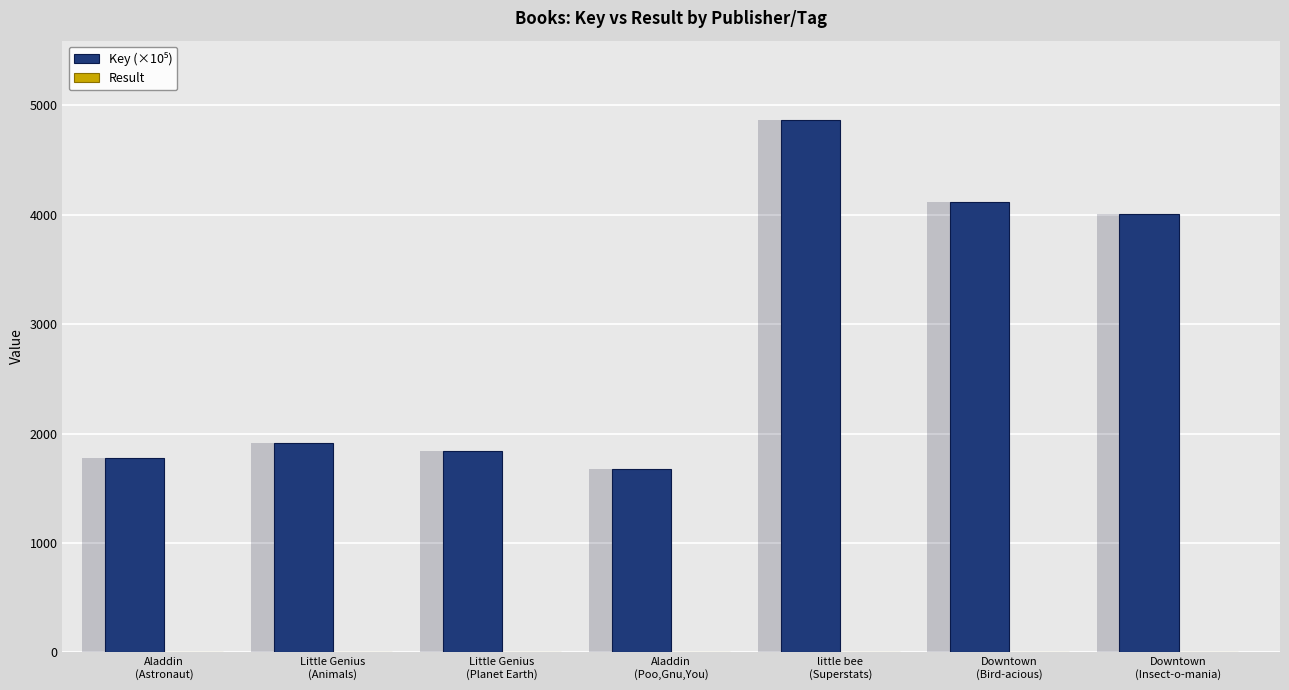

How many bars are there in each group?

2